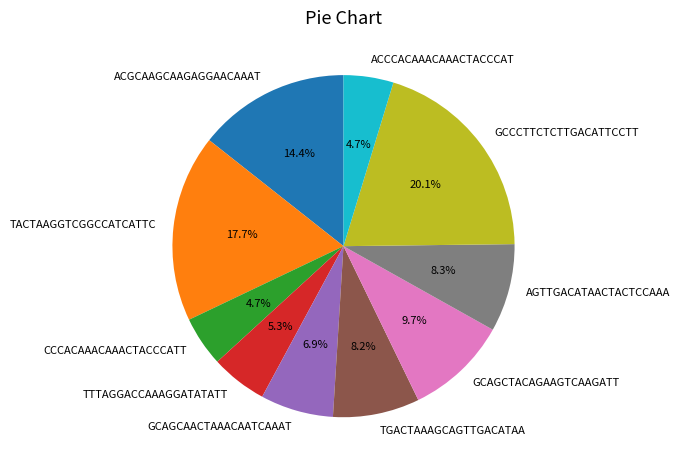

To the nearest percent, what percentage of the pie is ACGCAAGCAAGAGGAACAAAT?

14%